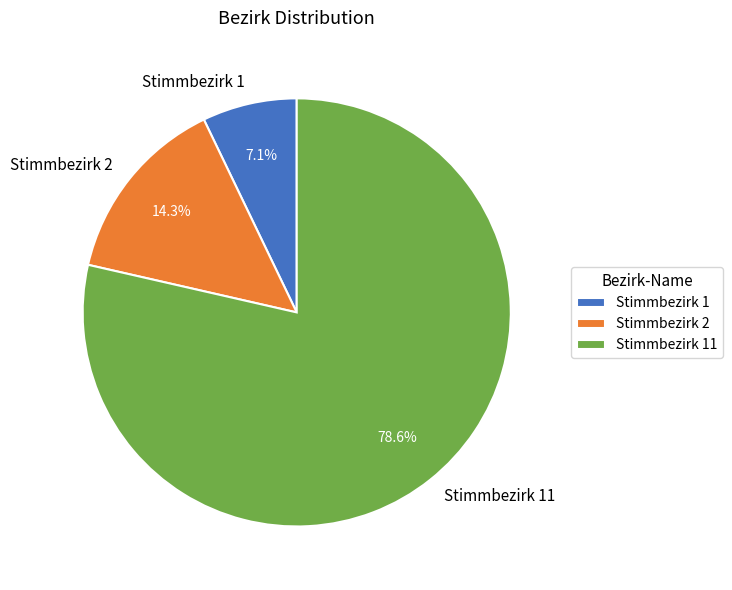

Count the number of slices in the pie.

3